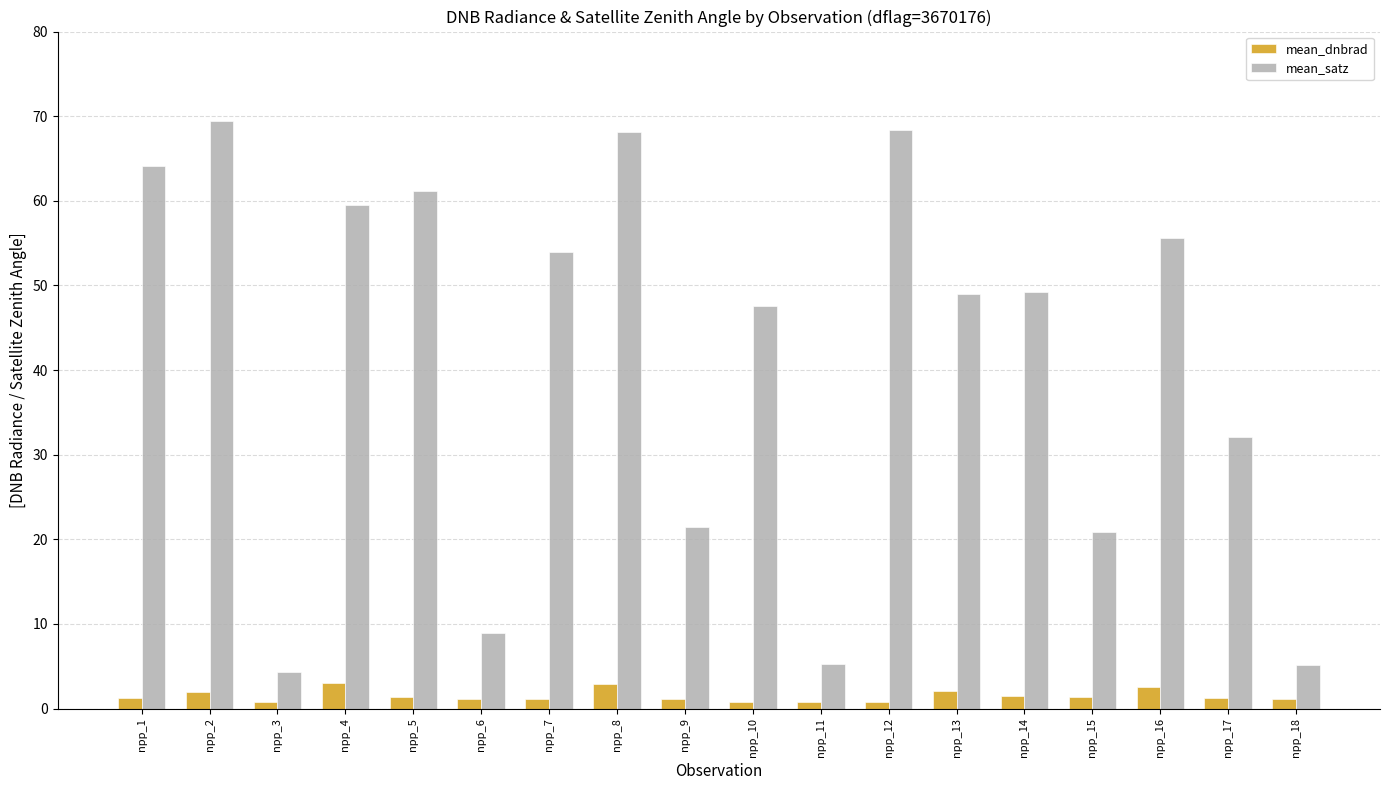

Rank the series by their average value, from highest to lowest.

mean_satz, mean_dnbrad